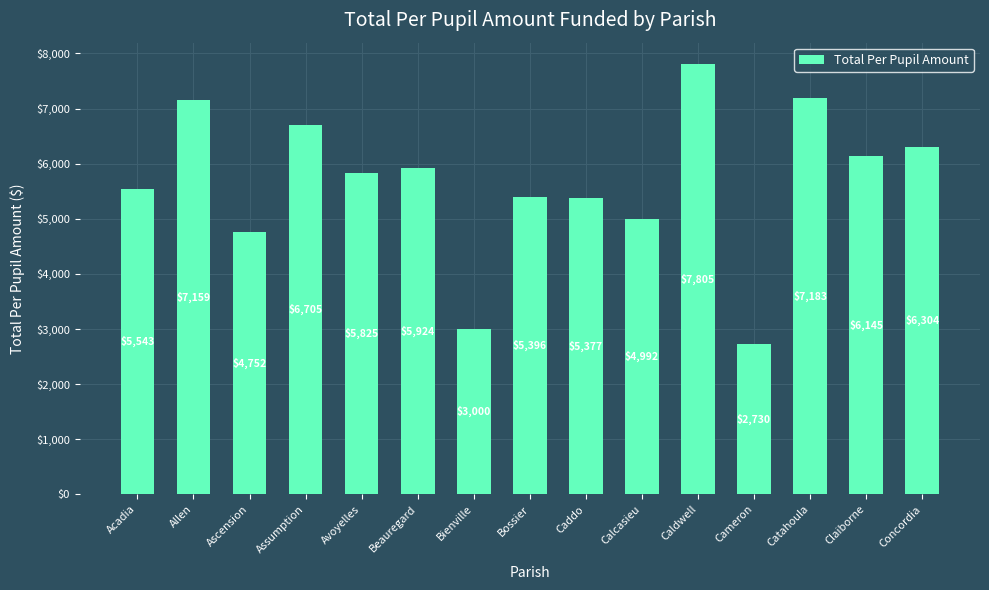

Read the value at Cameron.

2729.9